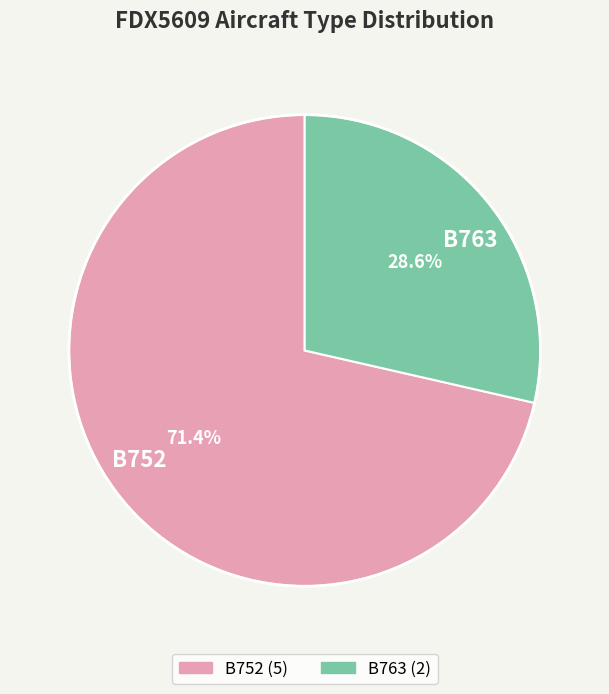

What is the smallest slice in the pie chart?

B763